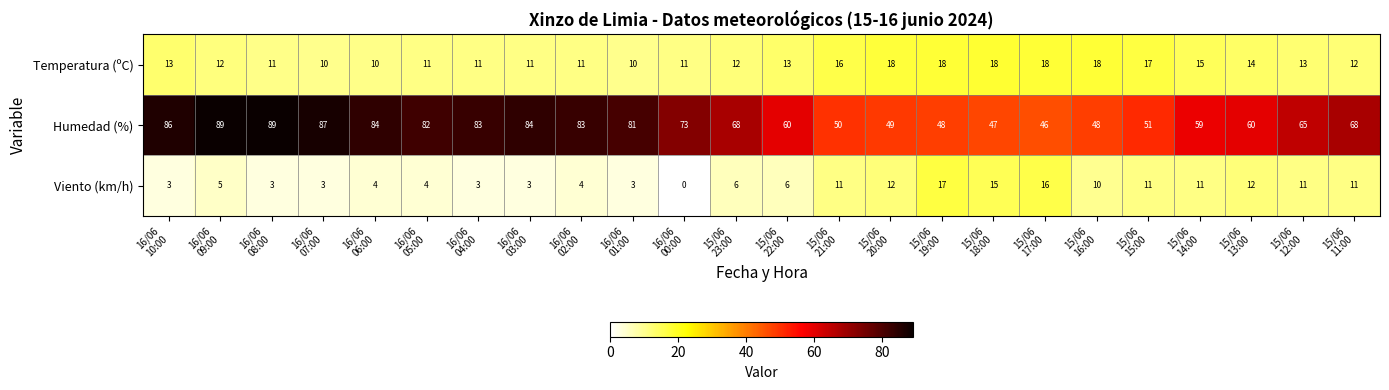

Rank the series by their maximum value, from highest to lowest.

Humedad (%), Temperatura (ºC), Viento (km/h)